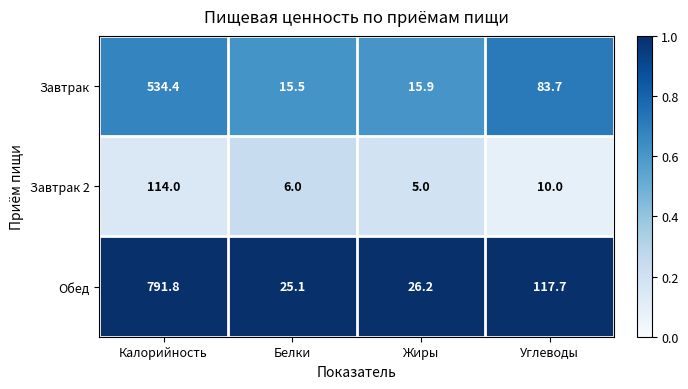

How many distinct data groups are displayed?

3